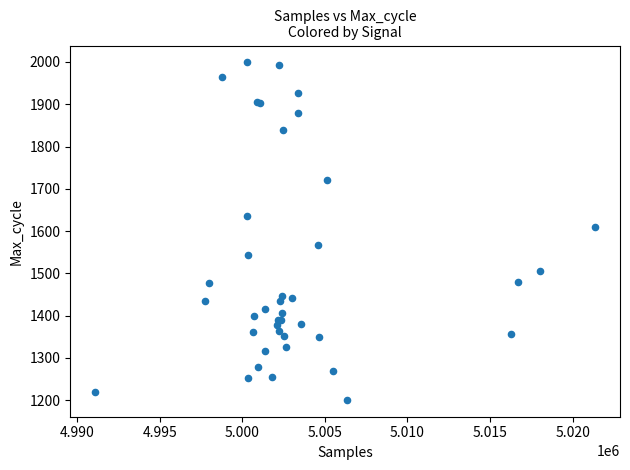

What Y value in the scatter plot is closest to 1600?

1610